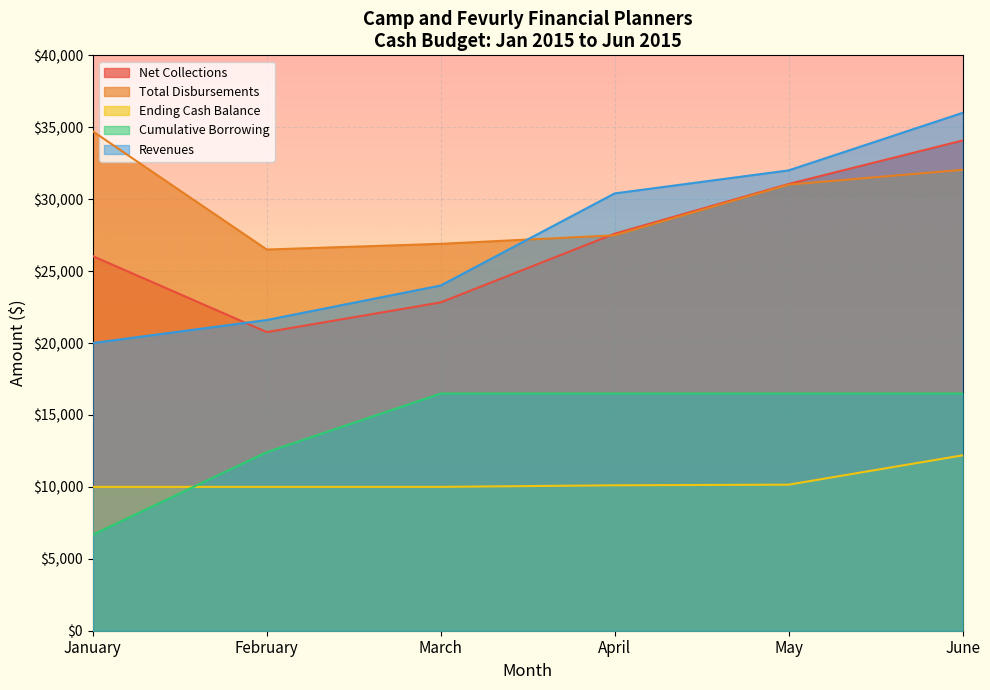

How many intersections are there between Total Disbursements and Net Collections?

1